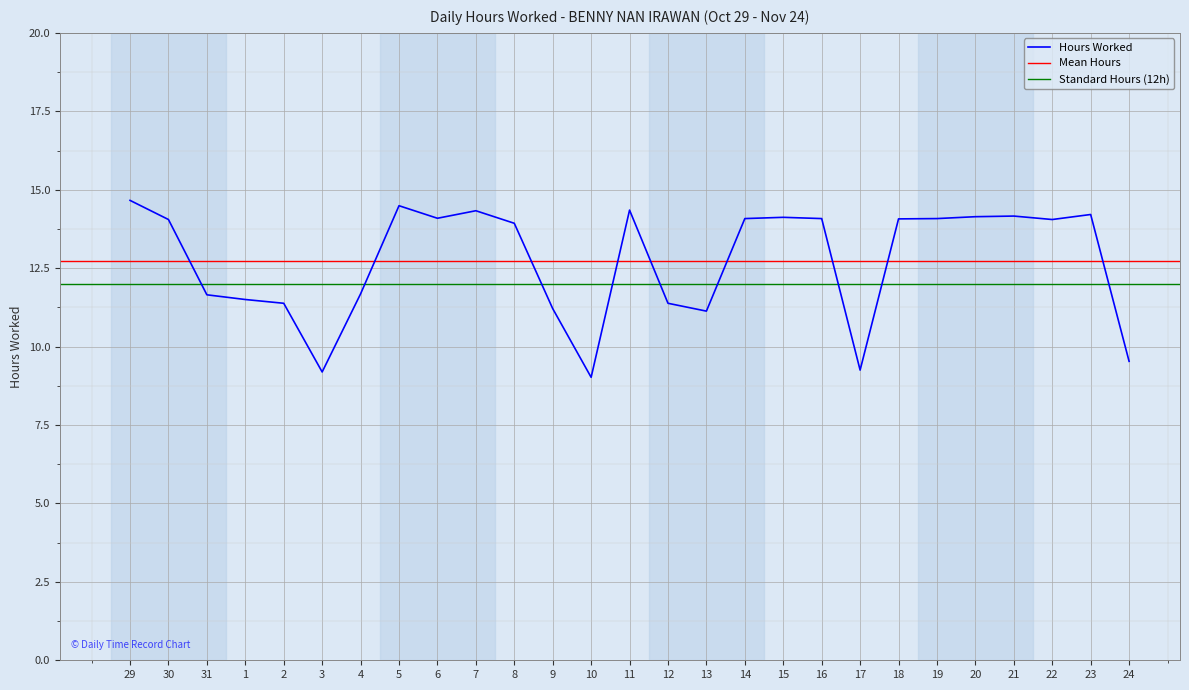

What is the minimum value for Hours Worked?

9.0